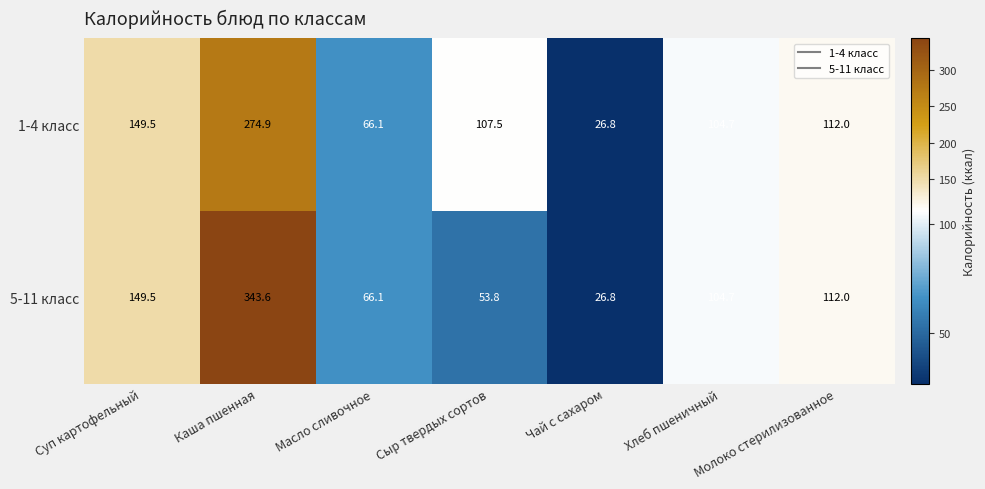

What is the minimum value shown in the chart?

26.8